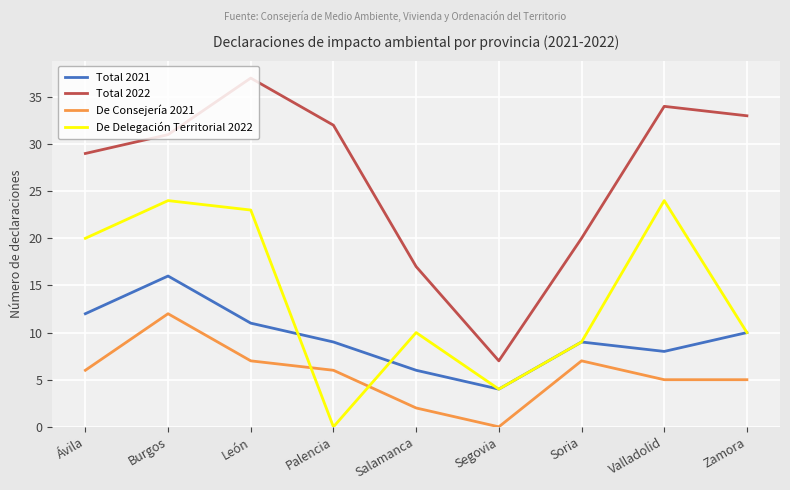

Rank the series by their maximum value, from lowest to highest.

De Consejería 2021, Total 2021, De Delegación Territorial 2022, Total 2022